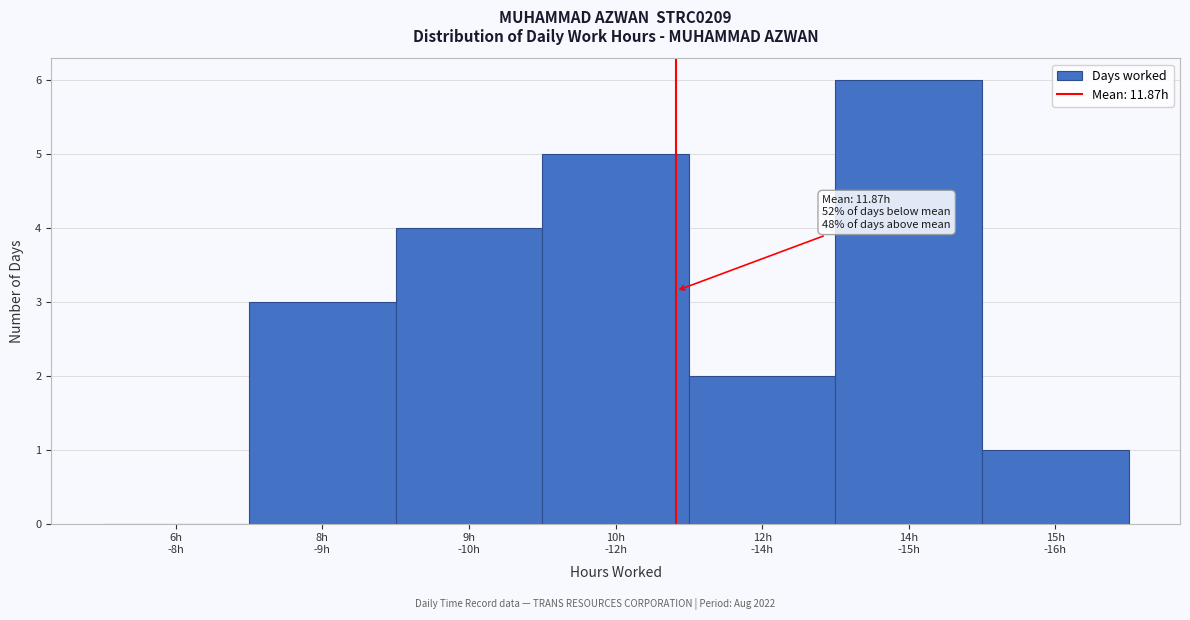

What is the maximum value shown in the chart?

6